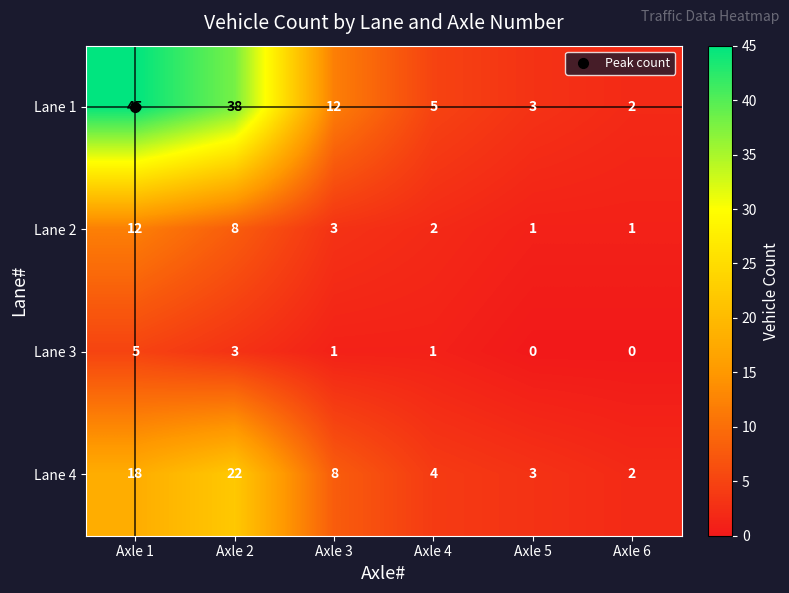

List the series in order of their peak value, highest first.

Lane 1, Lane 4, Lane 2, Lane 3